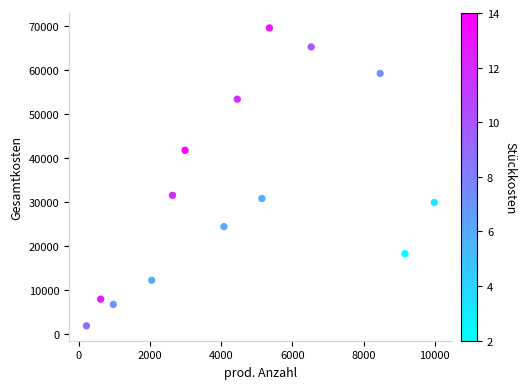

What is the range of X values (max minus min)?

9770